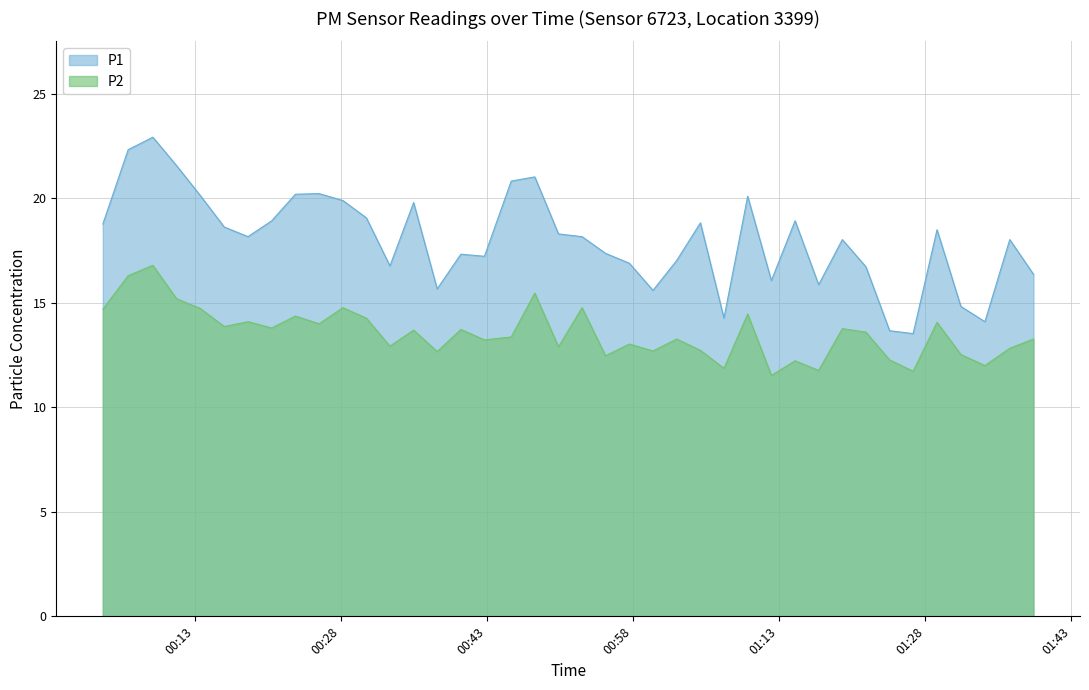

Does the chart display data point markers on the line(s)?

No